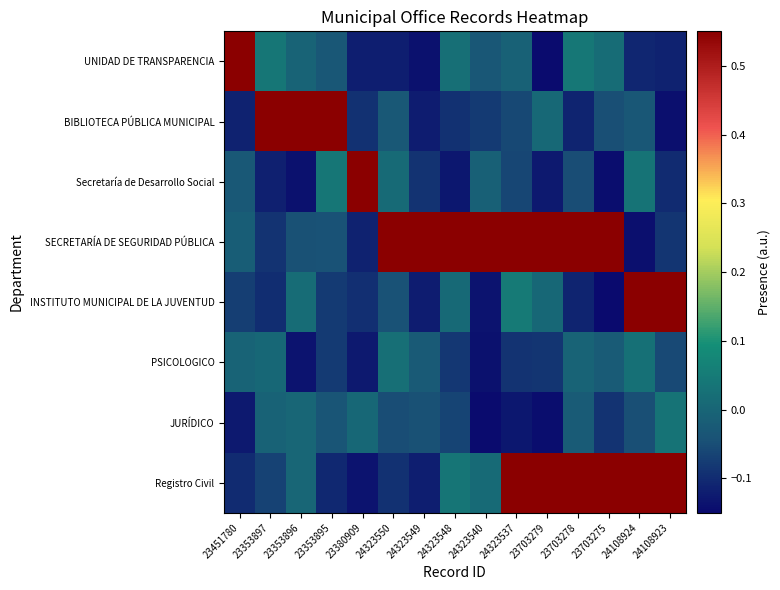

Reading left to right, transcribe all the data shown in this chart.

UNIDAD DE TRANSPARENCIA: 23451780=0.6	23353897=0.0	23353896=-0.0	23353895=-0.0	23380909=-0.1	24323550=-0.1	24323549=-0.1	24323548=0.0	24323540=-0.0	24323537=-0.0	23703279=-0.1	23703278=0.0	23703275=0.0	24108924=-0.1	24108923=-0.1
BIBLIOTECA PÚBLICA MUNICIPAL: 23451780=-0.1	23353897=0.6	23353896=0.6	23353895=0.6	23380909=-0.1	24323550=-0.0	24323549=-0.1	24323548=-0.1	24323540=-0.1	24323537=-0.1	23703279=0.0	23703278=-0.1	23703275=-0.0	24108924=-0.0	24108923=-0.1
Secretaría de Desarrollo Social: 23451780=-0.0	23353897=-0.1	23353896=-0.1	23353895=0.0	23380909=0.6	24323550=0.0	24323549=-0.1	24323548=-0.1	24323540=-0.0	24323537=-0.1	23703279=-0.1	23703278=-0.1	23703275=-0.1	24108924=0.0	24108923=-0.1
SECRETARÍA DE SEGURIDAD PÚBLICA: 23451780=-0.0	23353897=-0.1	23353896=-0.0	23353895=-0.0	23380909=-0.1	24323550=0.6	24323549=0.6	24323548=0.6	24323540=0.6	24323537=0.6	23703279=0.6	23703278=0.6	23703275=0.6	24108924=-0.1	24108923=-0.1
INSTITUTO MUNICIPAL DE LA JUVENTUD: 23451780=-0.1	23353897=-0.1	23353896=0.0	23353895=-0.1	23380909=-0.1	24323550=-0.0	24323549=-0.1	24323548=0.0	24323540=-0.1	24323537=0.0	23703279=0.0	23703278=-0.1	23703275=-0.1	24108924=0.6	24108923=0.6
PSICOLOGICO: 23451780=-0.0	23353897=0.0	23353896=-0.1	23353895=-0.1	23380909=-0.1	24323550=0.0	24323549=-0.0	24323548=-0.1	24323540=-0.1	24323537=-0.1	23703279=-0.1	23703278=-0.0	23703275=-0.0	24108924=0.0	24108923=-0.1
JURÍDICO: 23451780=-0.1	23353897=-0.0	23353896=0.0	23353895=-0.0	23380909=0.0	24323550=-0.1	24323549=-0.0	24323548=-0.1	24323540=-0.1	24323537=-0.1	23703279=-0.1	23703278=-0.0	23703275=-0.1	24108924=-0.0	24108923=0.0
Registro Civil: 23451780=-0.1	23353897=-0.1	23353896=0.0	23353895=-0.1	23380909=-0.1	24323550=-0.1	24323549=-0.1	24323548=0.0	24323540=0.0	24323537=0.6	23703279=0.6	23703278=0.6	23703275=0.6	24108924=0.6	24108923=0.6